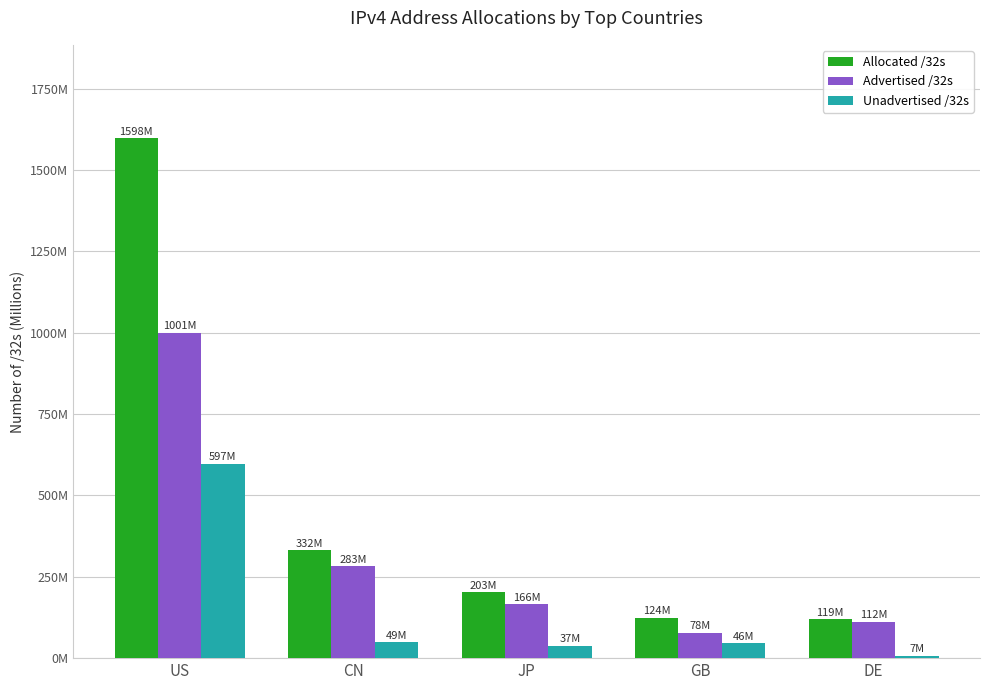

Reading left to right, transcribe all the data shown in this chart.

Allocated /32s: US=1597.6	CN=331.6	JP=202.6	GB=123.7	DE=119.1
Advertised /32s: US=1000.6	CN=282.8	JP=165.6	GB=77.7	DE=112.1
Unadvertised /32s: US=597.0	CN=48.8	JP=36.9	GB=46.0	DE=7.0